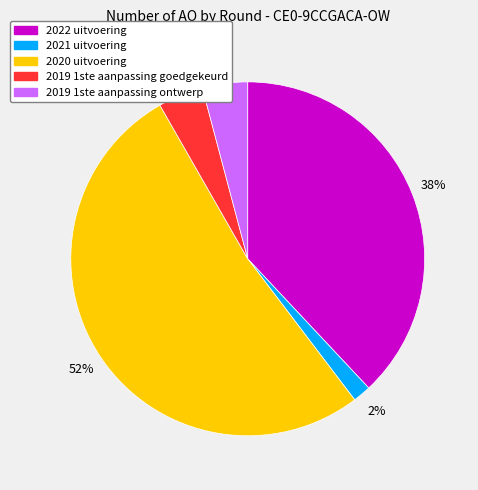

True or false: 2020 uitvoering accounts for 43% of the total.

False